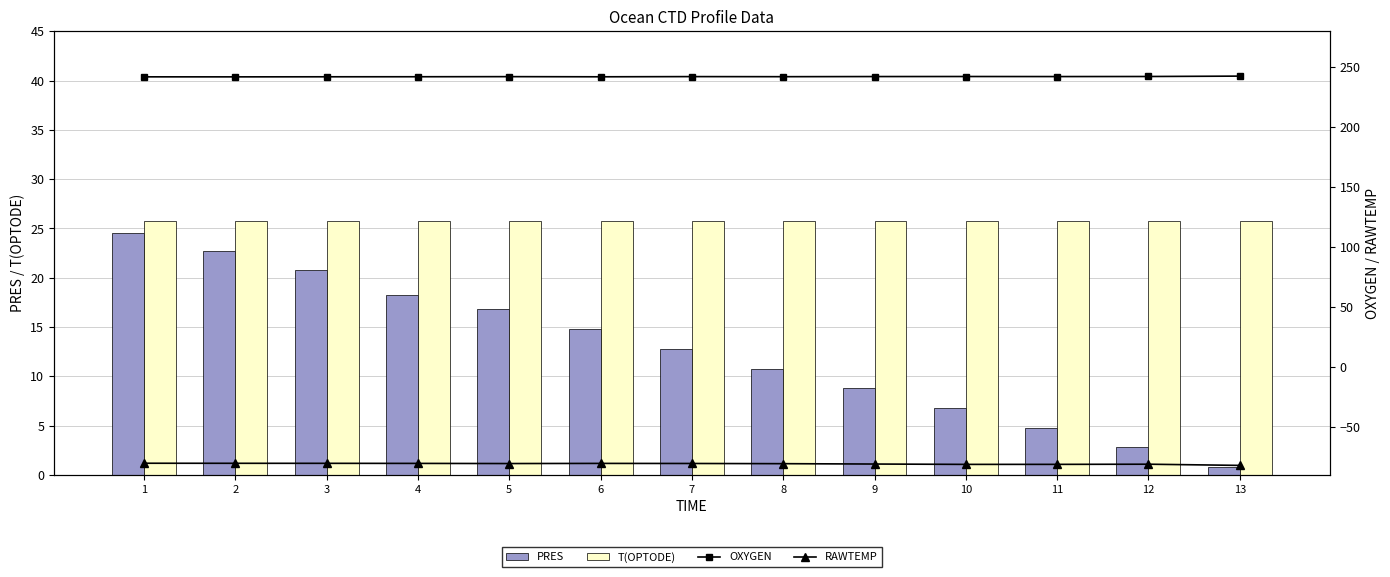

True or false: PRES has a value of 9.2 at 10.

False